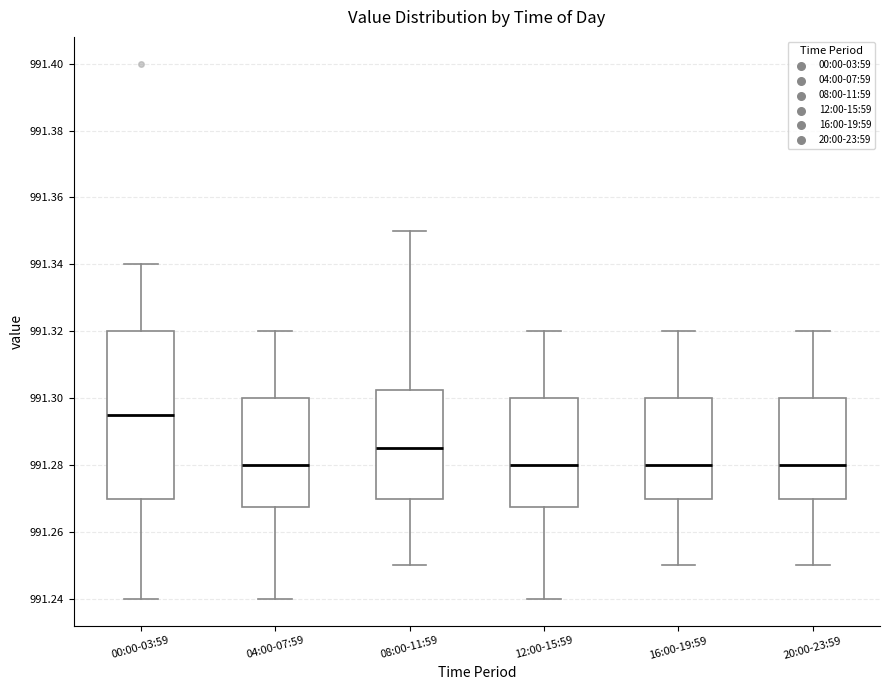

Reading left to right, read every box against the y-axis: the position of its median line, the range the box covers, and the ends of its whiskers. The values are not printed on the chart, so give them approximately, as read against the axis.

00:00-03:59: median 991.296, box 991.270 to 991.320, whiskers 991.240 to 991.340
04:00-07:59: median 991.280, box 991.268 to 991.300, whiskers 991.240 to 991.320
08:00-11:59: median 991.286, box 991.270 to 991.302, whiskers 991.250 to 991.350
12:00-15:59: median 991.280, box 991.268 to 991.300, whiskers 991.240 to 991.320
16:00-19:59: median 991.280, box 991.270 to 991.300, whiskers 991.250 to 991.320
20:00-23:59: median 991.280, box 991.270 to 991.300, whiskers 991.250 to 991.320